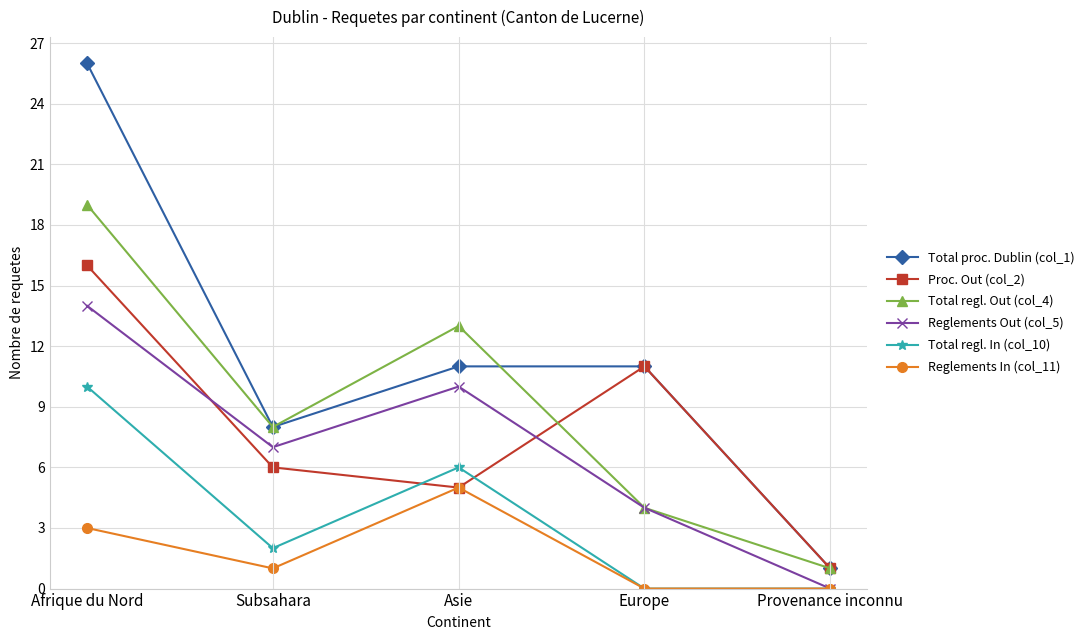

Which series changed the most between Subsahara and Europe?

Proc. Out (col_2)